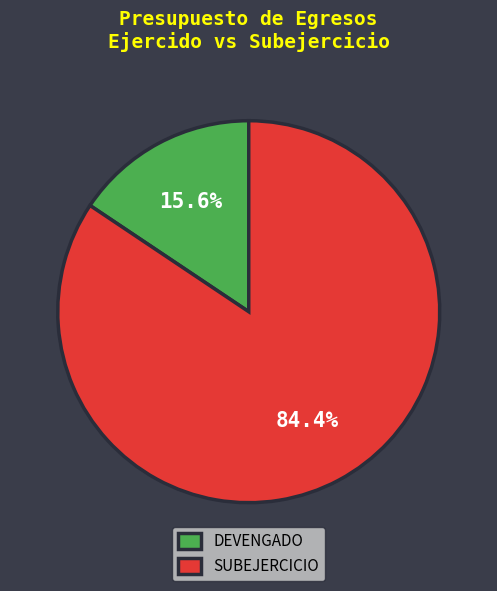

True or false: DEVENGADO accounts for 23% of the total.

False